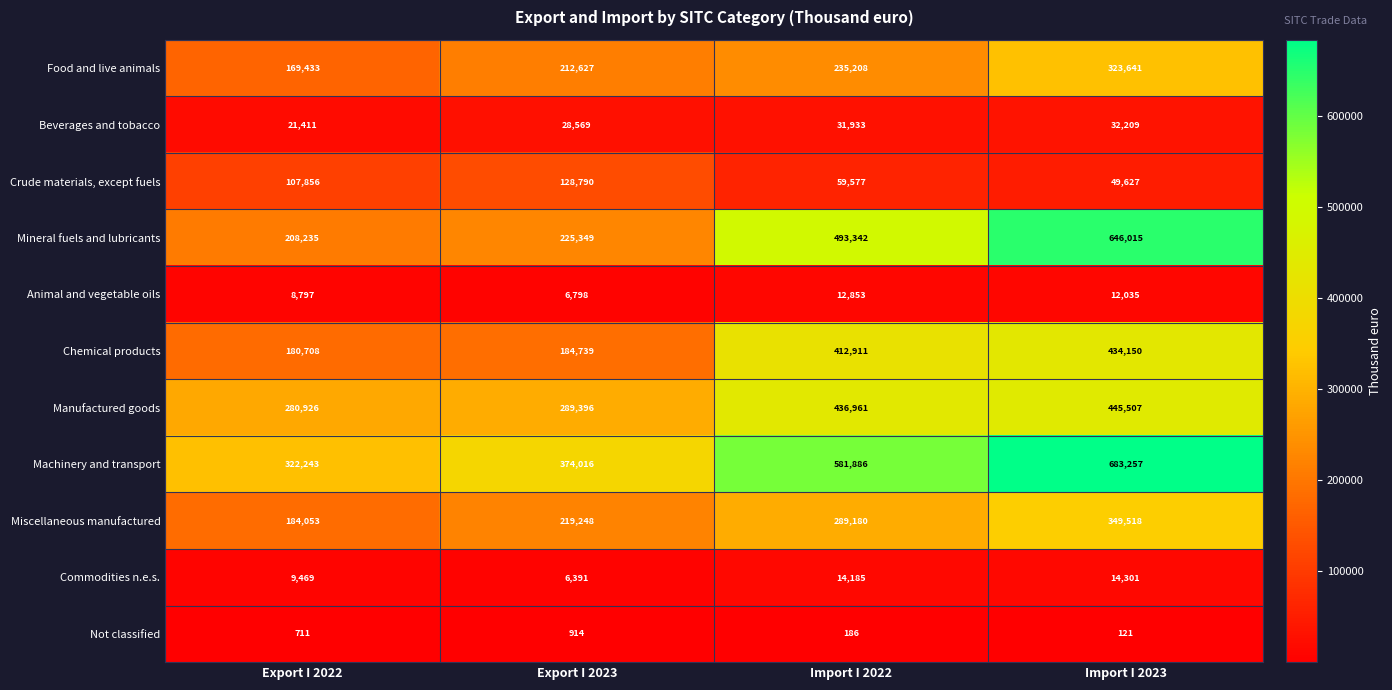

What is the maximum value shown in the chart?

683257